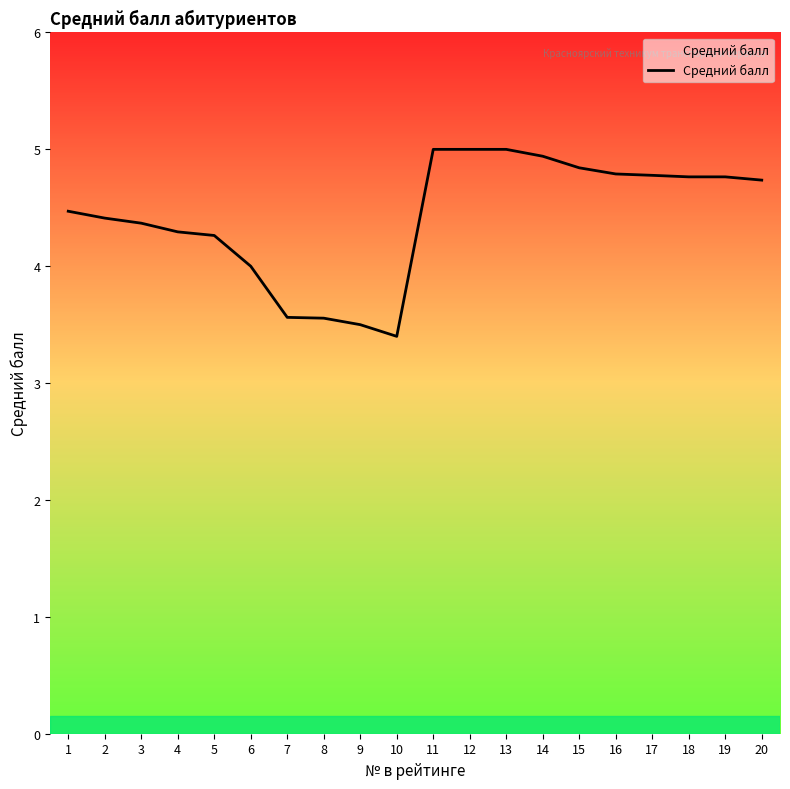

What is the smallest value displayed?

3.4